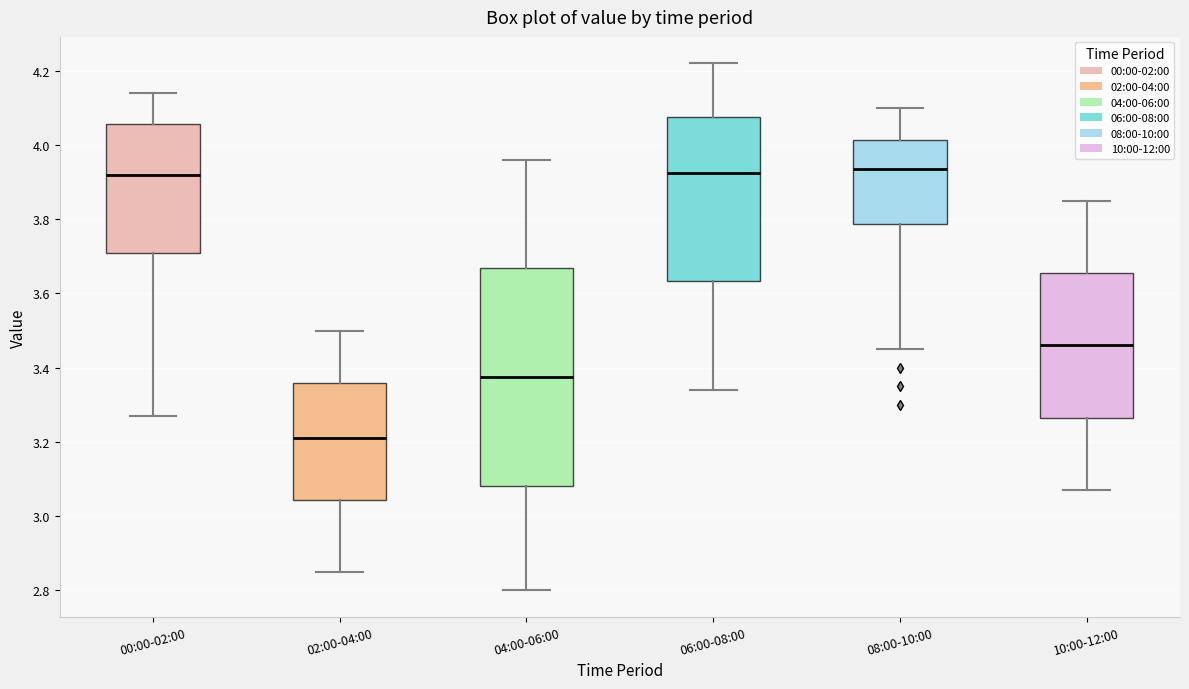

Reading left to right, read every box against the y-axis: the position of its median line, the range the box covers, and the ends of its whiskers. The values are not printed on the chart, so give them approximately, as read against the axis.

00:00-02:00: median 3.92, box 3.72 to 4.06, whiskers 3.28 to 4.14
02:00-04:00: median 3.22, box 3.04 to 3.36, whiskers 2.86 to 3.50
04:00-06:00: median 3.38, box 3.08 to 3.66, whiskers 2.80 to 3.96
06:00-08:00: median 3.92, box 3.64 to 4.08, whiskers 3.34 to 4.22
08:00-10:00: median 3.94, box 3.78 to 4.02, whiskers 3.46 to 4.10
10:00-12:00: median 3.46, box 3.26 to 3.66, whiskers 3.08 to 3.86